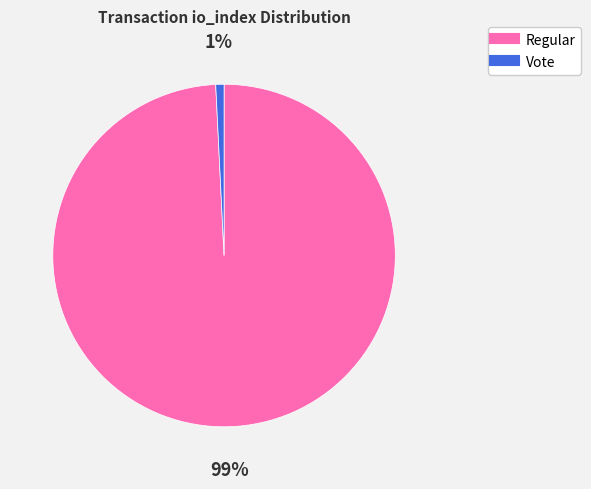

To the nearest percent, what is the difference between the largest and smallest slice percentages?

98%